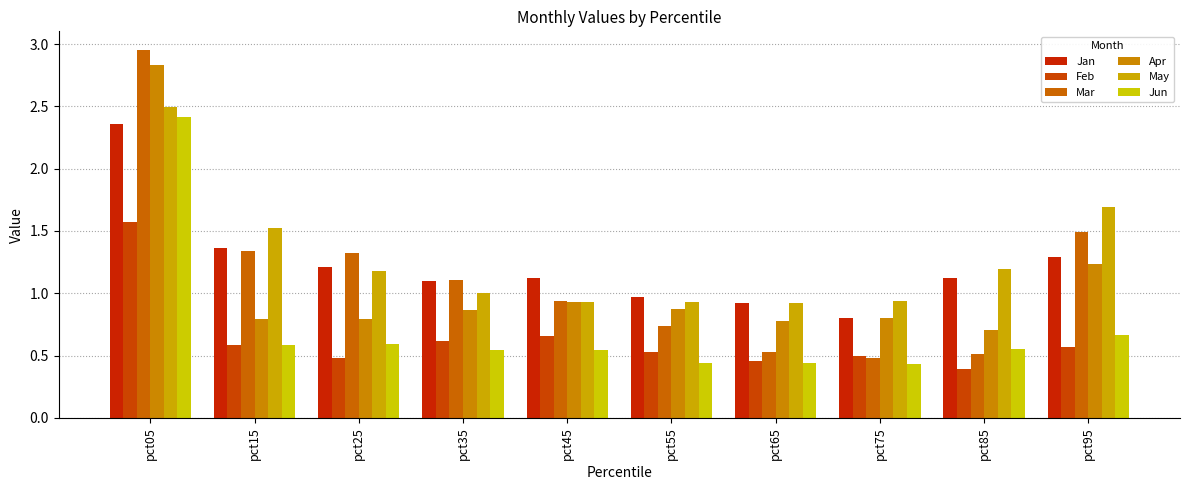

How many bars are there in total?

60